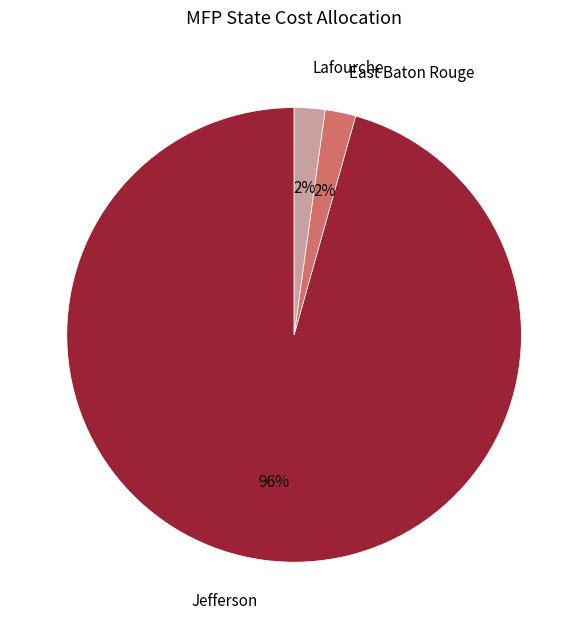

Which category has the biggest portion of the pie?

Jefferson